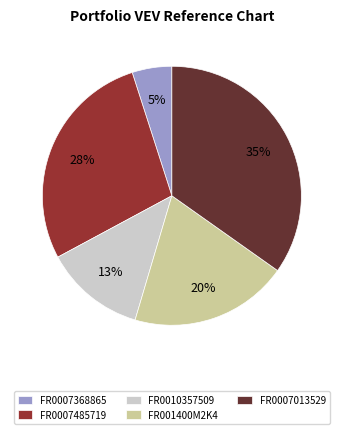

True or false: FR0007013529 accounts for 42% of the total.

False